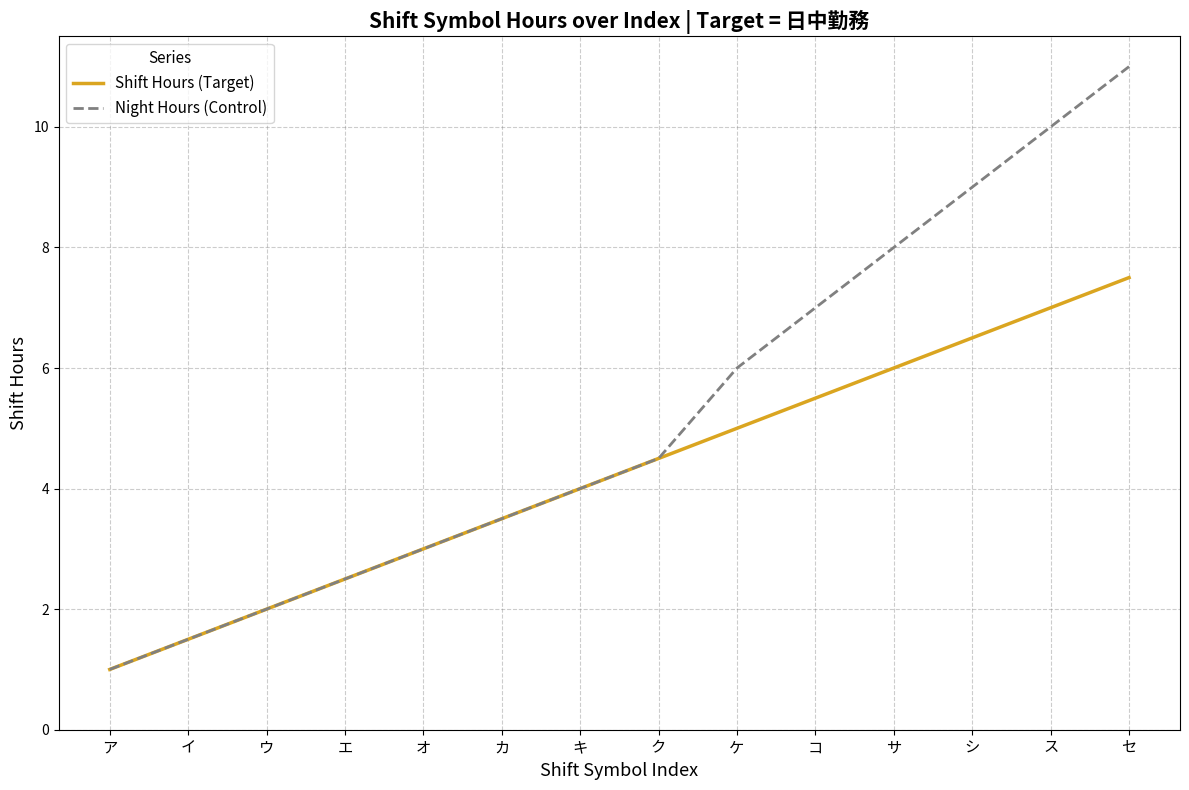

List the labels in order of Shift Hours (Target) value, largest first.

セ, ス, シ, サ, コ, ケ, ク, キ, カ, オ, エ, ウ, イ, ア